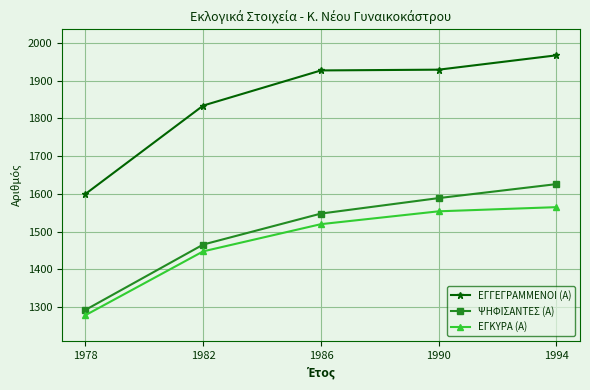

How many lines are shown in the chart?

3